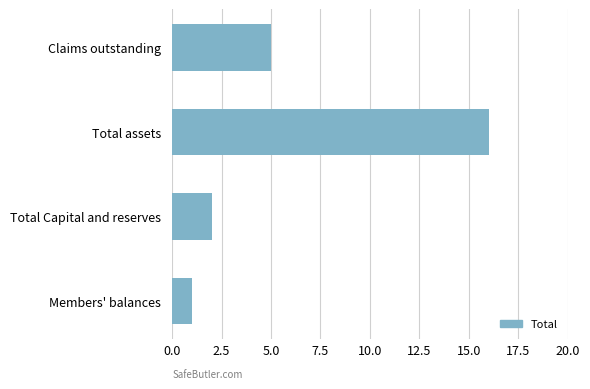

What is the maximum value shown in the chart?

16